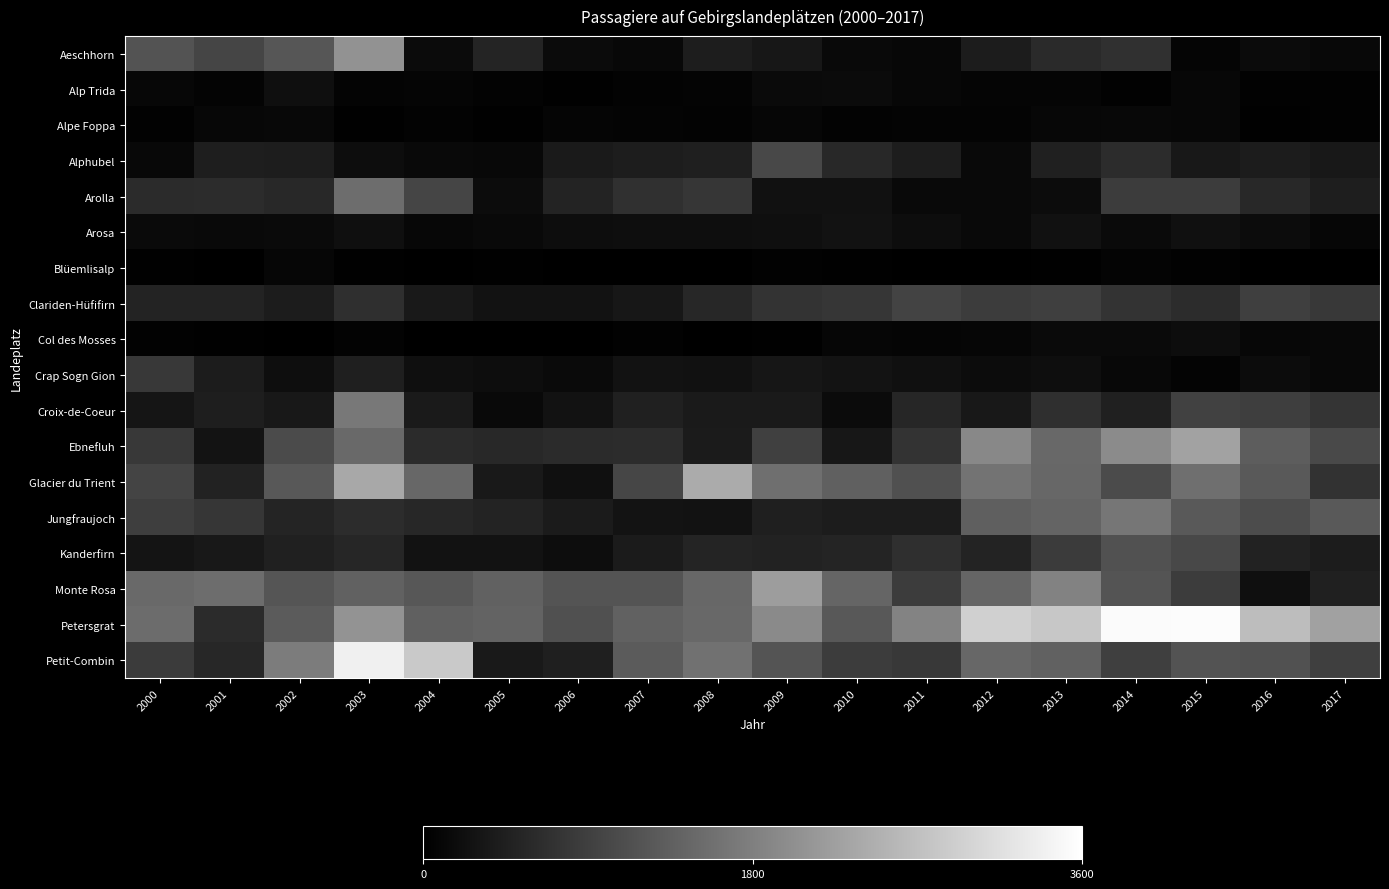

At how many categories does at least one series exceed 1087?

18